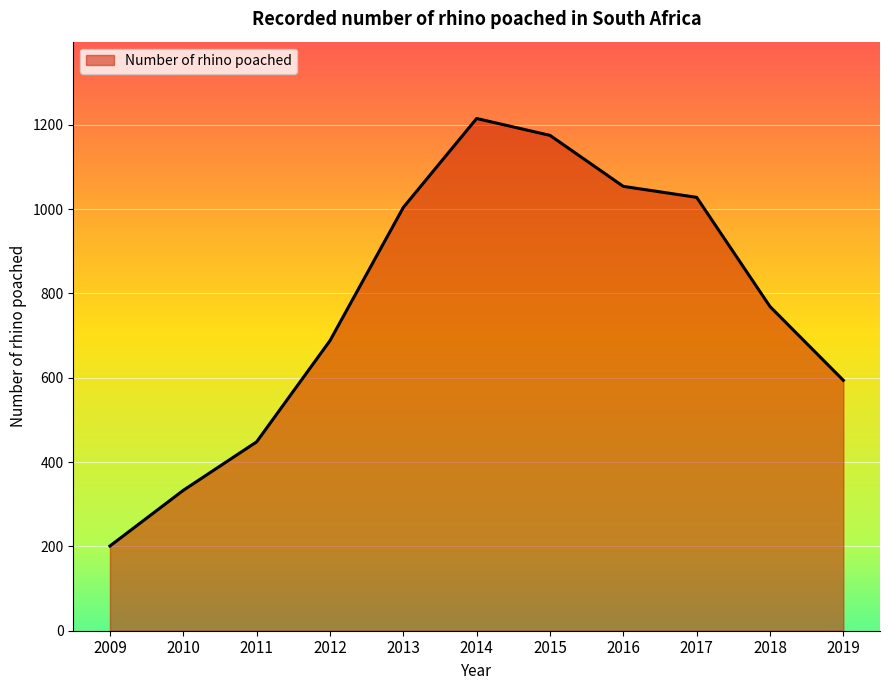

What is the sum of the values at 2011 and 2013?

1452